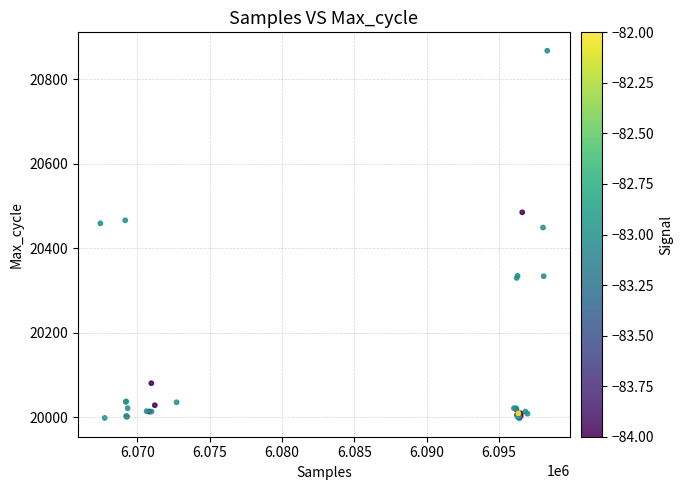

What Y value in the scatter plot is closest to 20432?

20449